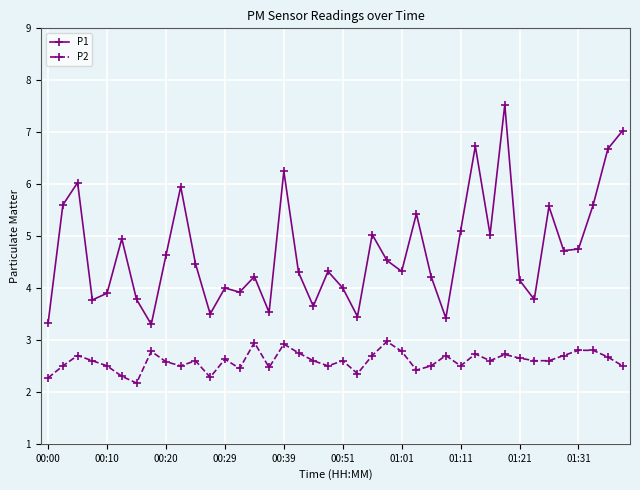

True or false: P2 has more than 0 interior local peaks.

True